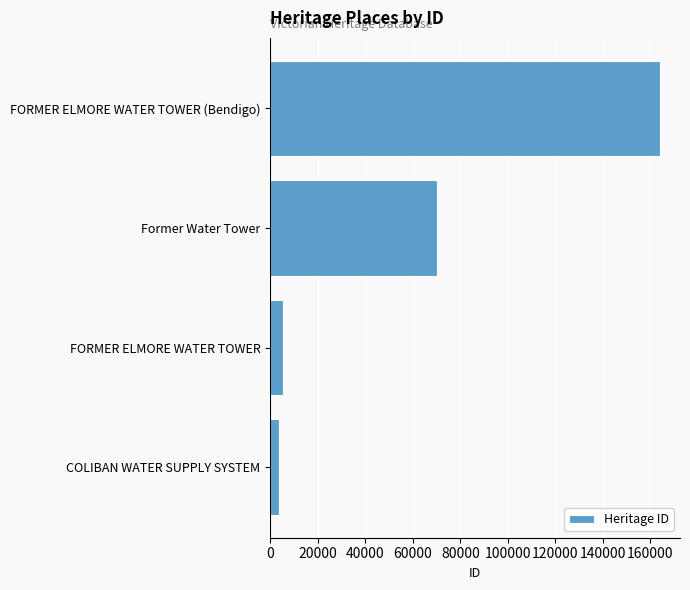

List the labels in order of value, largest first.

FORMER ELMORE WATER TOWER (Bendigo), Former Water Tower, FORMER ELMORE WATER TOWER, COLIBAN WATER SUPPLY SYSTEM